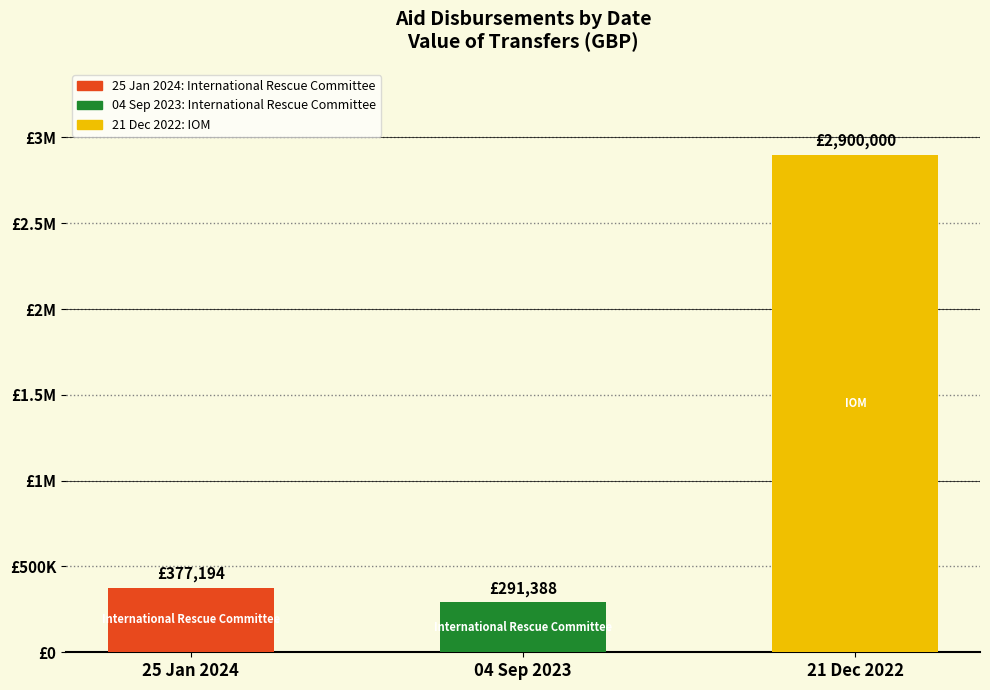

The chart shows a value of 1566655 at 21 Dec 2022. True or false?

False